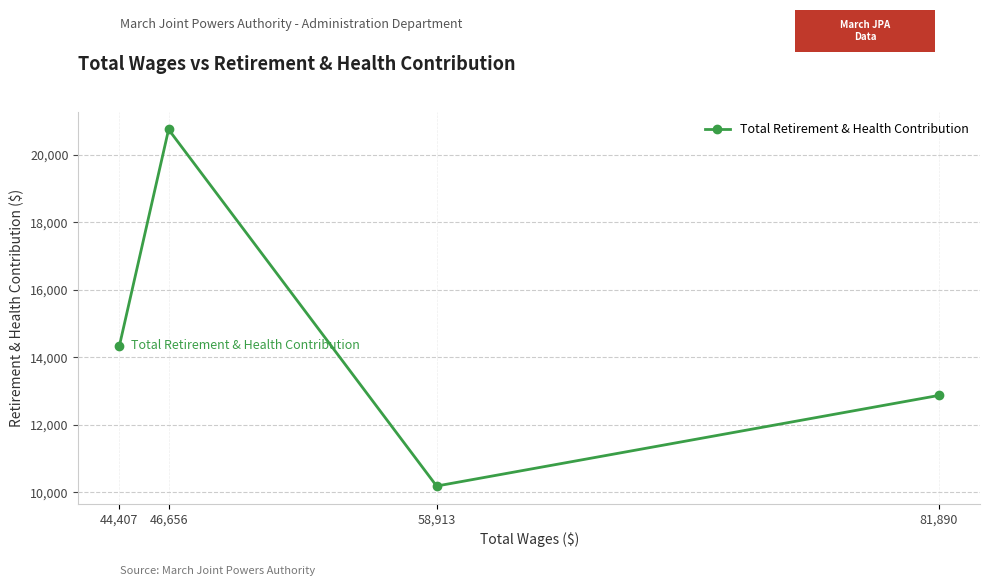

What is the difference between the maximum and minimum values?

10568